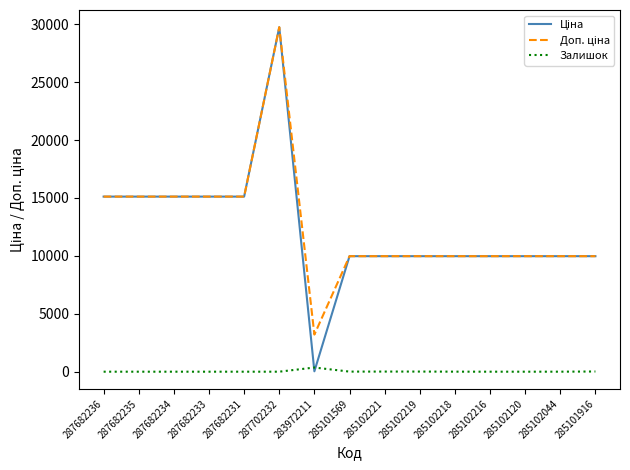

Which label corresponds to the largest value in the chart?

287702232